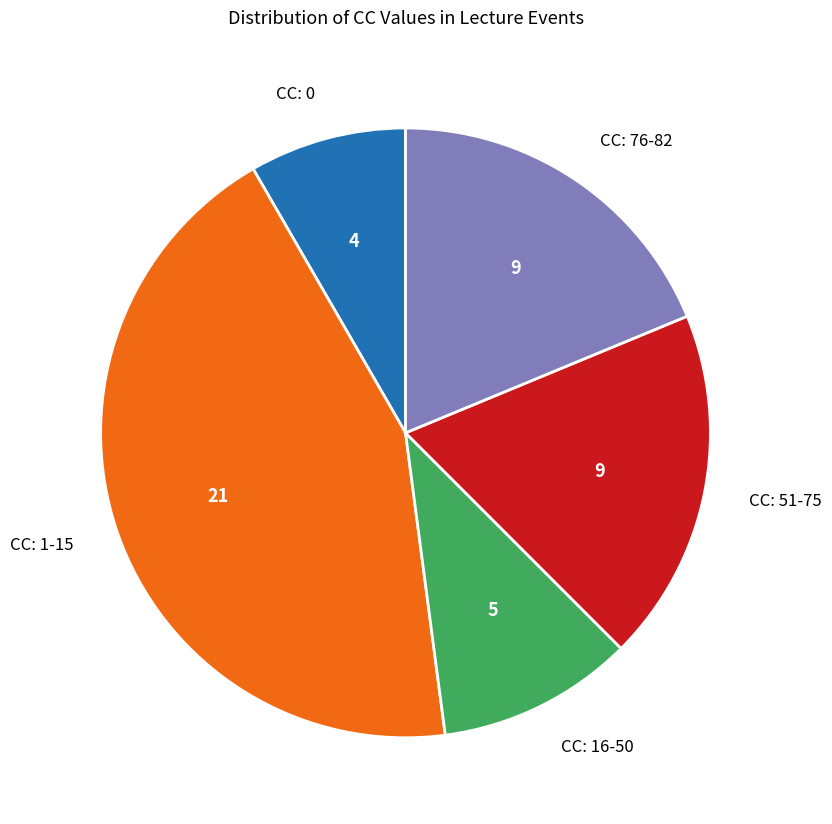

What is the smallest slice in the pie chart?

CC: 0